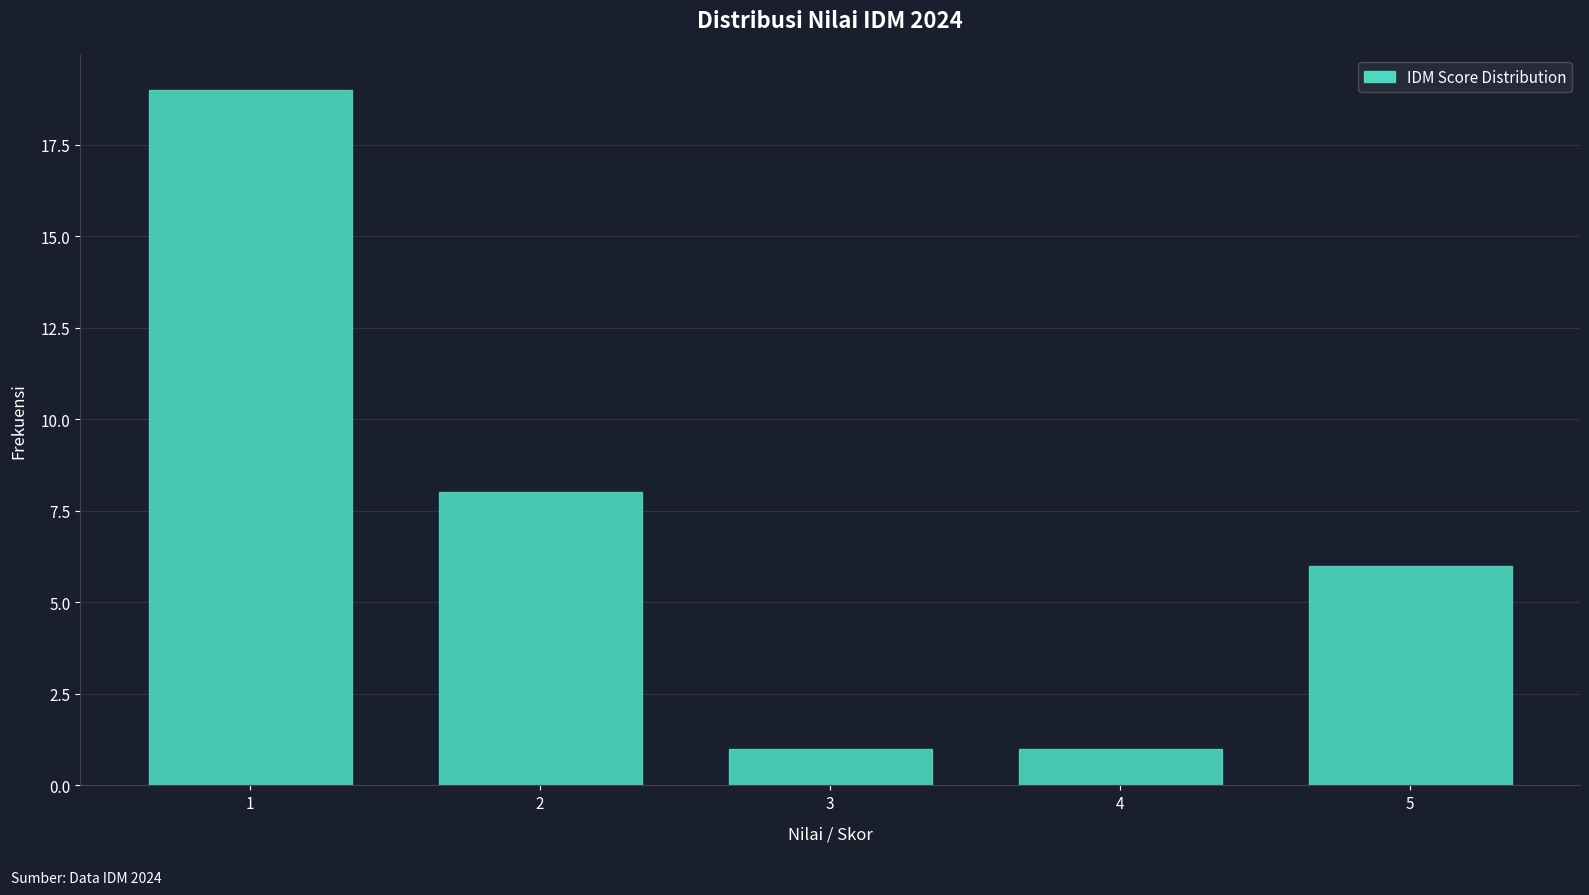

Reading left to right, list all the values displayed in this chart.

19	8	1	1	6